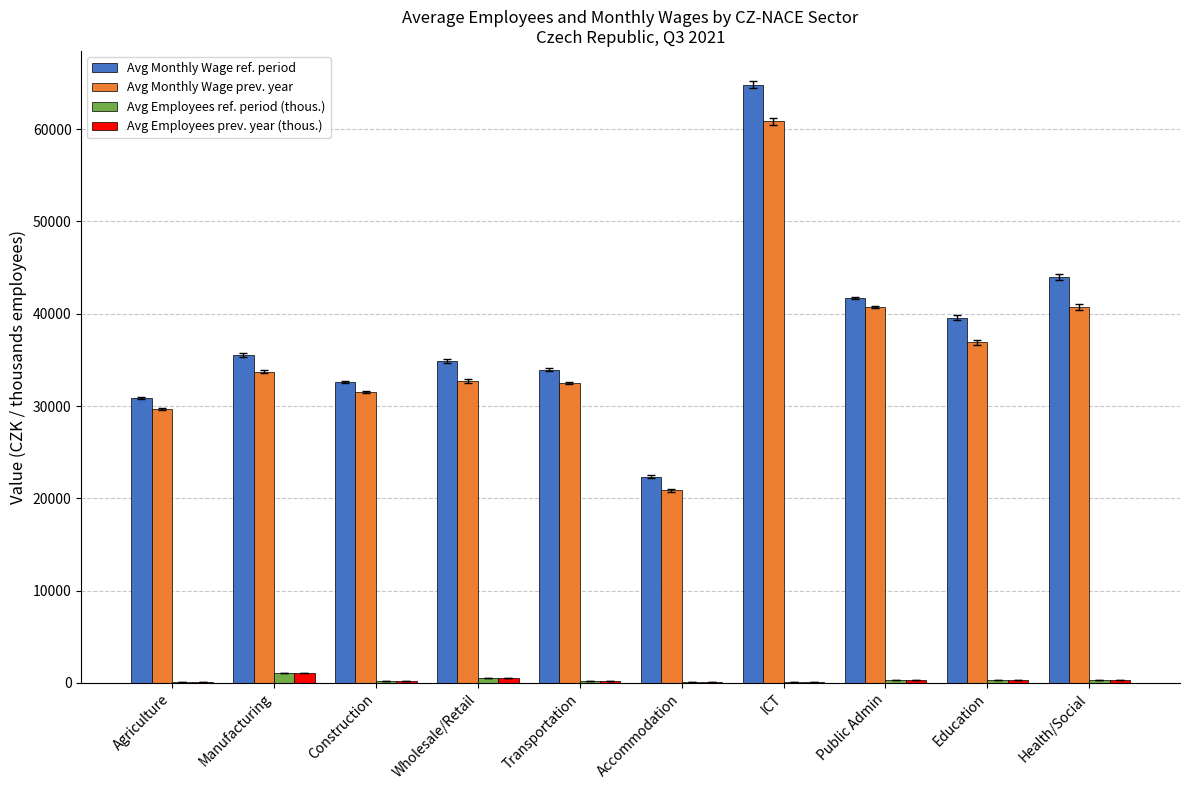

The value of Avg Monthly Wage prev. year at Education is 21972.5. True or false?

False